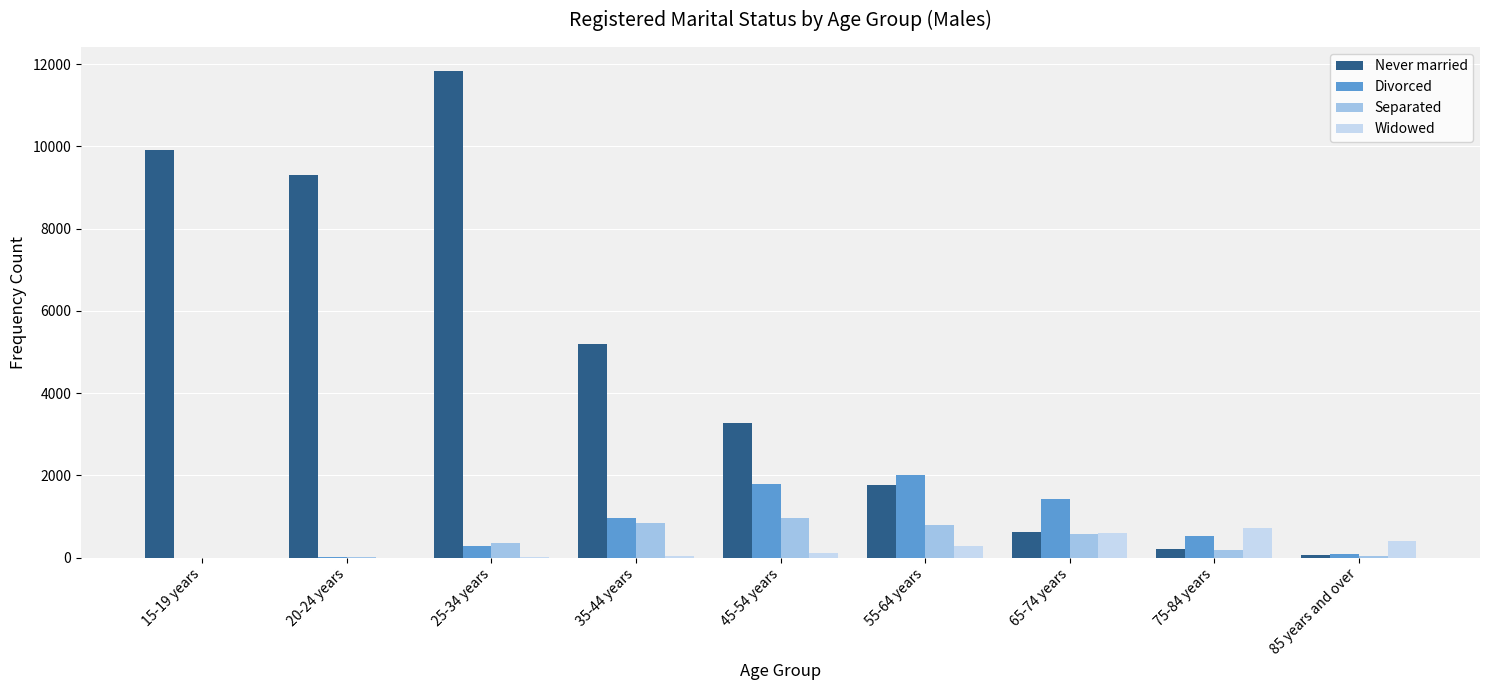

Which series has the largest total across all categories?

Never married